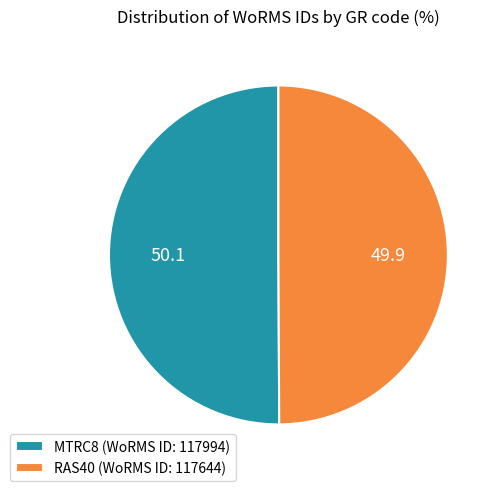

Do MTRC8 (WoRMS ID: 117994) and RAS40 (WoRMS ID: 117644) together represent more than half of the pie?

Yes